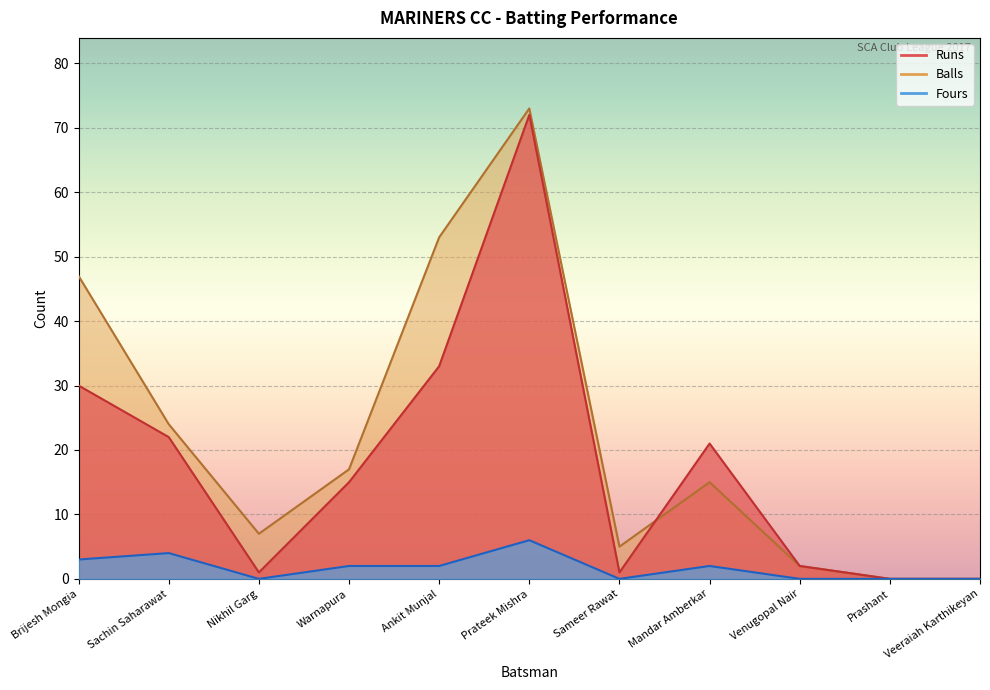

At which category is the sum across all series the highest?

Prateek Mishra